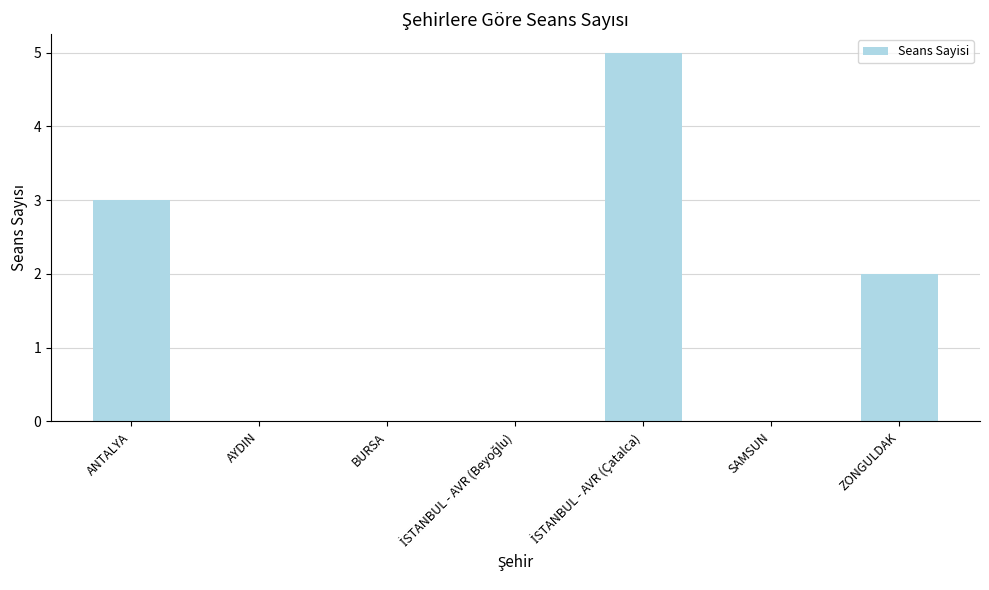

What is the greatest value displayed?

5